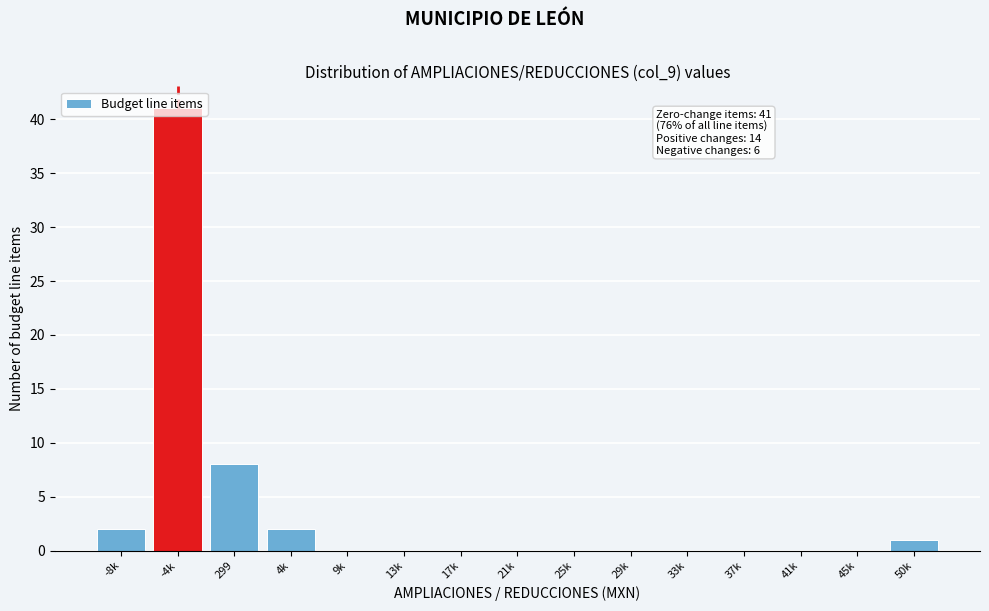

At which label is the value closest to 20?

299